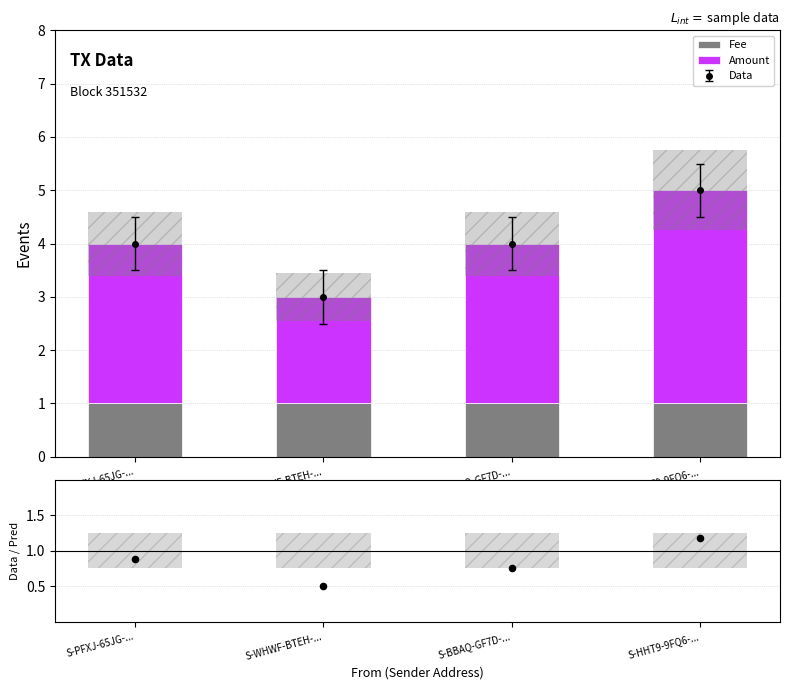

Which series has the widest spread of Y values?

Amount